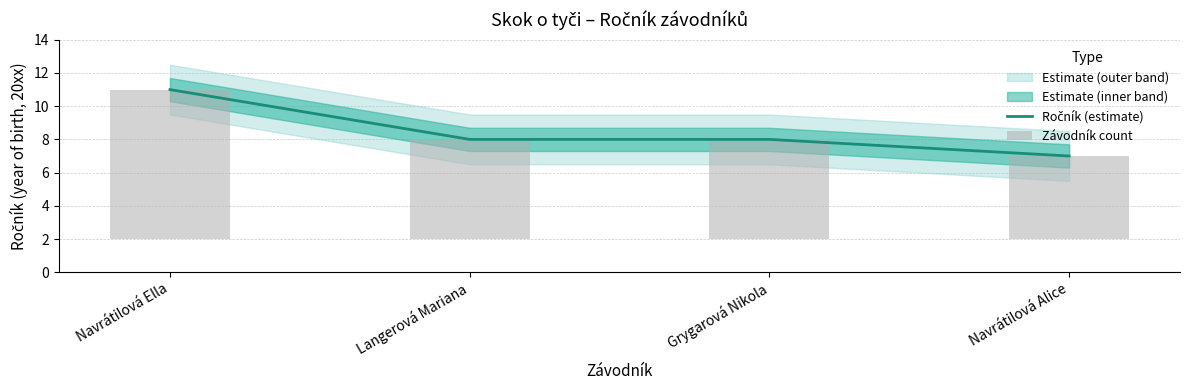

How many groups of bars are there?

4